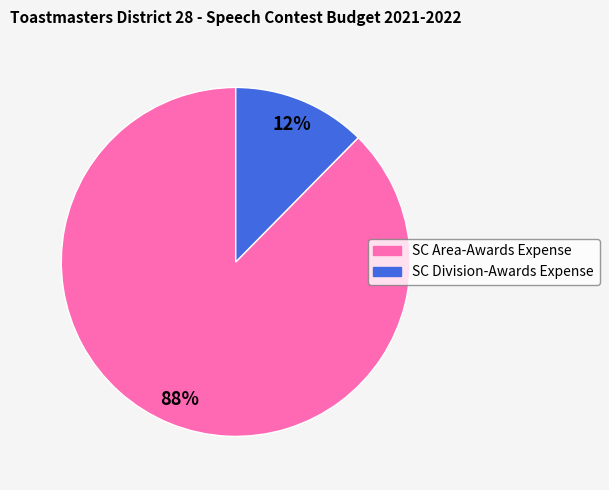

How many slices are in this pie chart?

2